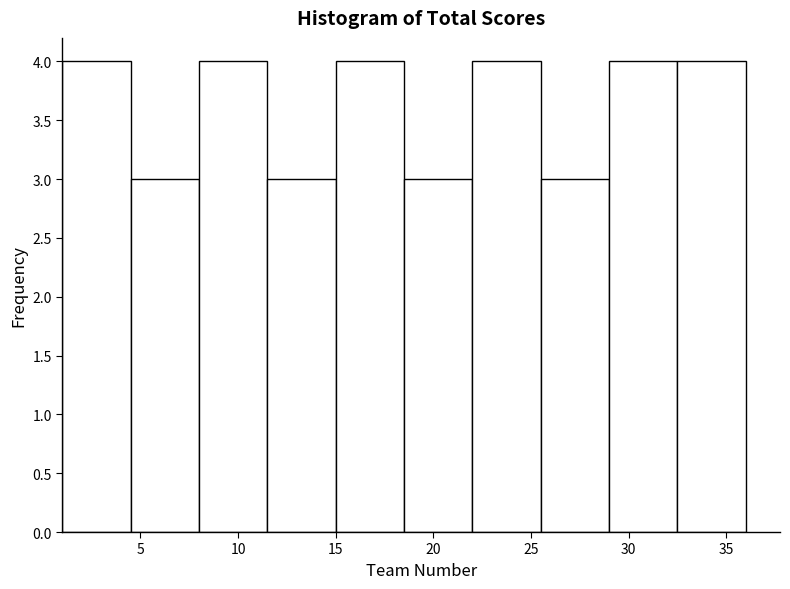

Reading left to right, transcribe this chart: for each bar, give the range it covers on the x-axis and its height. The values are not printed on the chart, so give them approximately, as read against the axis.

1.0 to 4.5: 4
4.5 to 8.0: 3
8.0 to 11.5: 4
11.5 to 15.0: 3
15.0 to 18.5: 4
18.5 to 22.0: 3
22.0 to 25.5: 4
25.5 to 29.0: 3
29.0 to 32.5: 4
32.5 to 36.0: 4